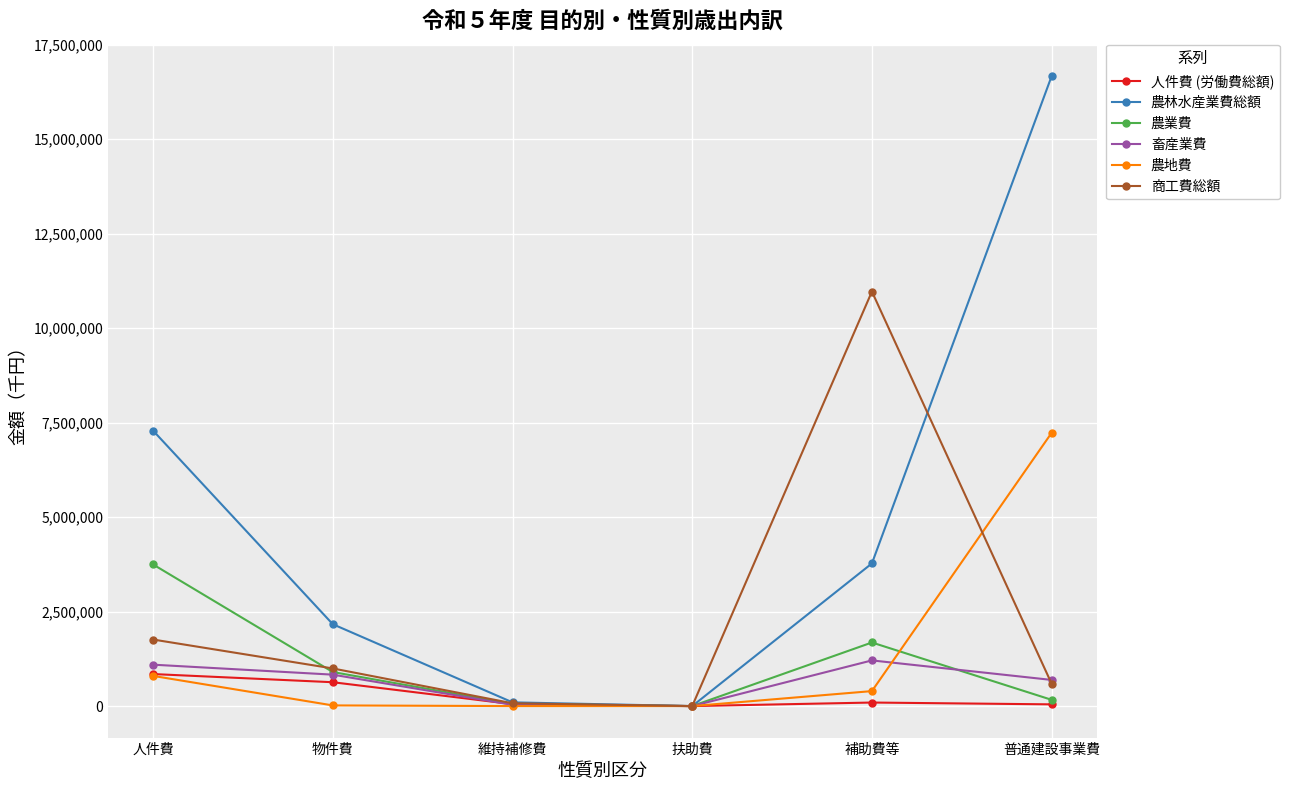

True or false: 農業費 has a value of 900955 at 物件費.

True